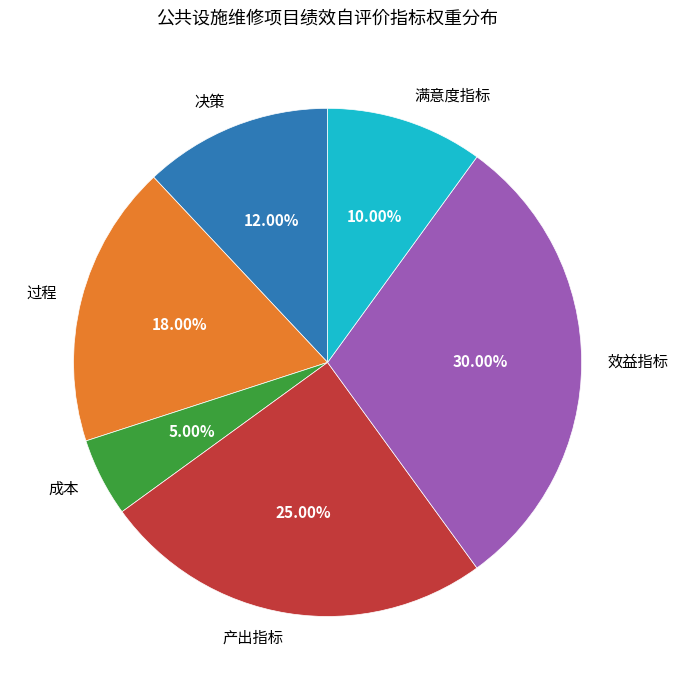

Rank the categories by value from lowest to highest.

成本, 满意度指标, 决策, 过程, 产出指标, 效益指标